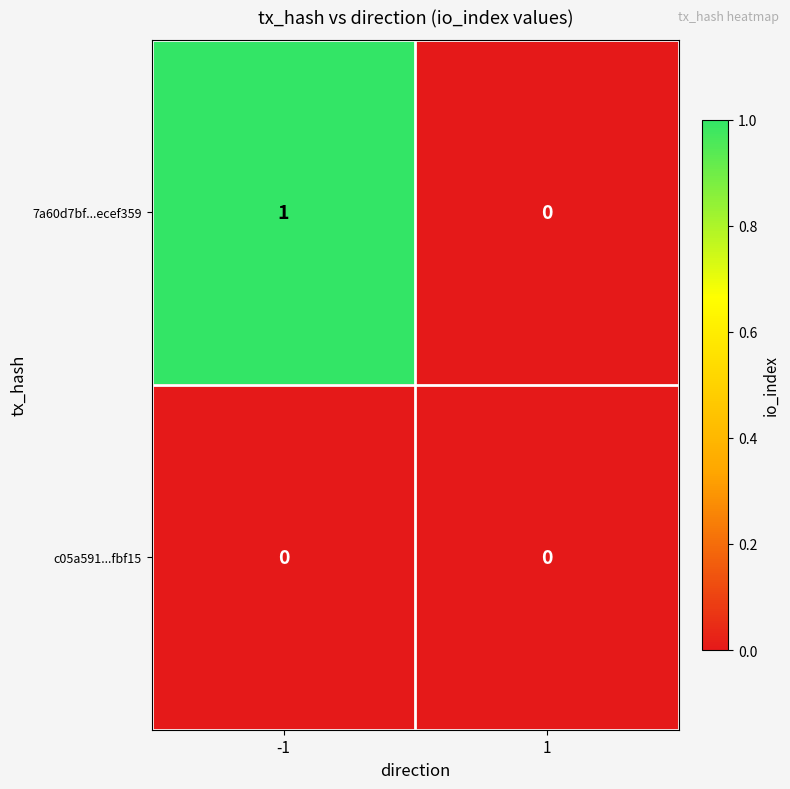

The c05a591...fbf15 series shows 0 at -1. True or false?

True